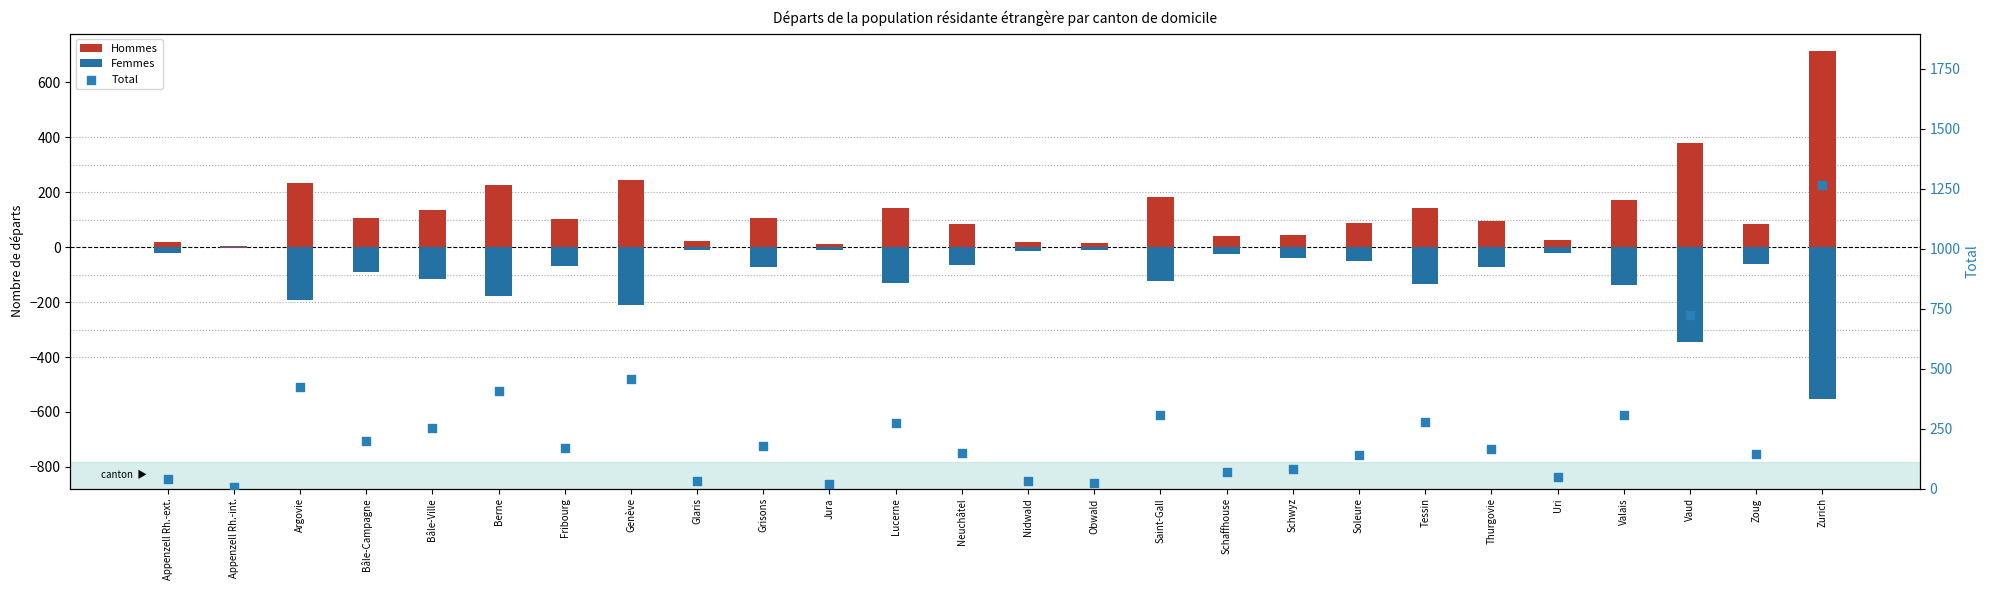

Which series reaches the minimum Y coordinate?

Femmes